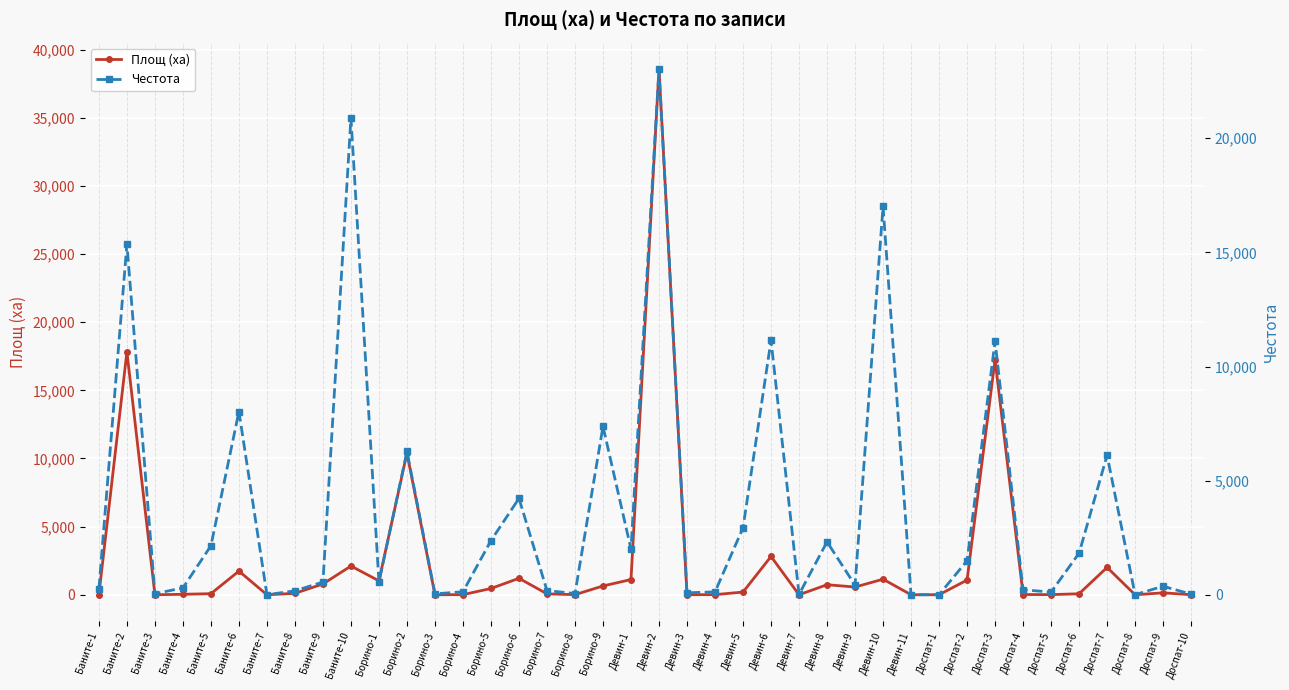

At which label does Честота first exceed 549?

Баните-2